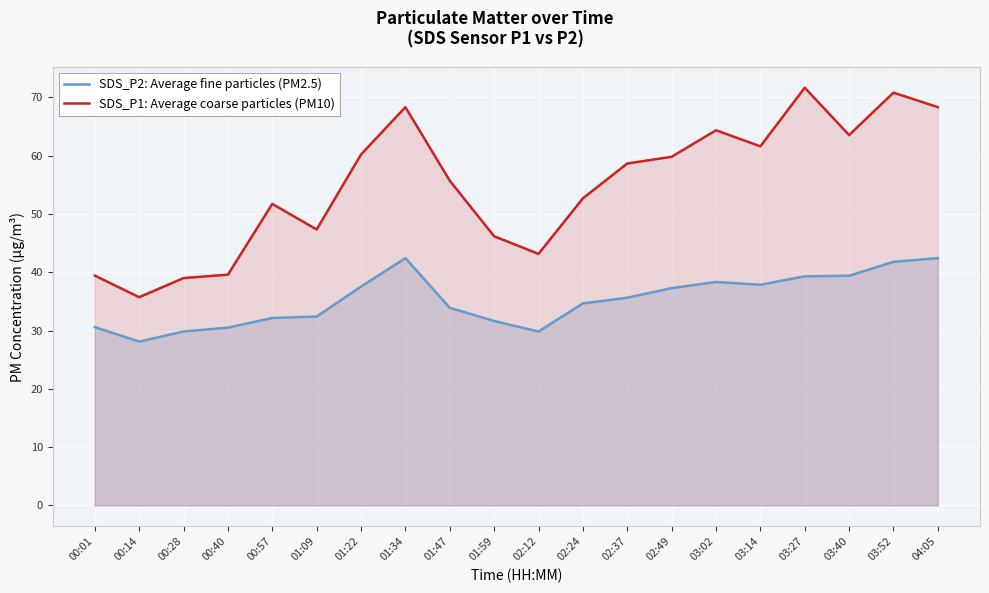

What is the difference between the maximum and minimum values in the SDS_P2: Average fine particles (PM2.5) series?

14.3